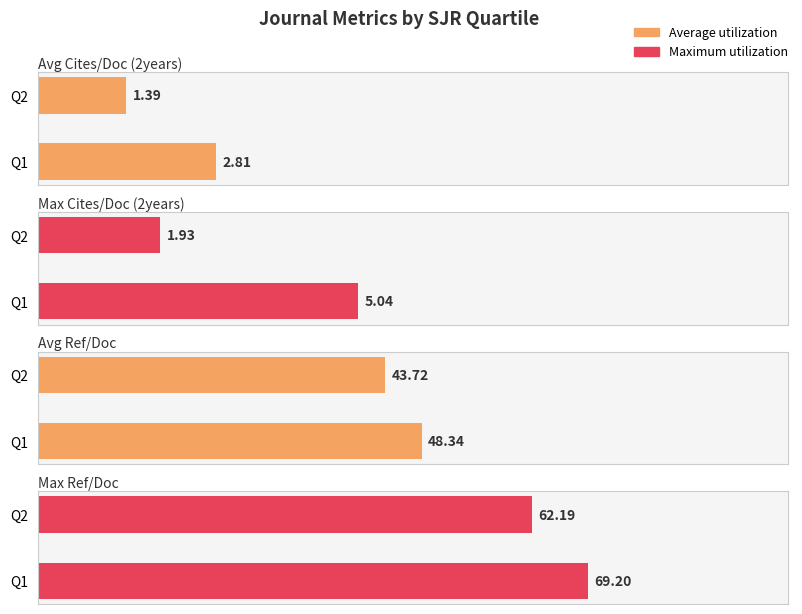

Which has a higher value, Q1 or Q1?

Q1